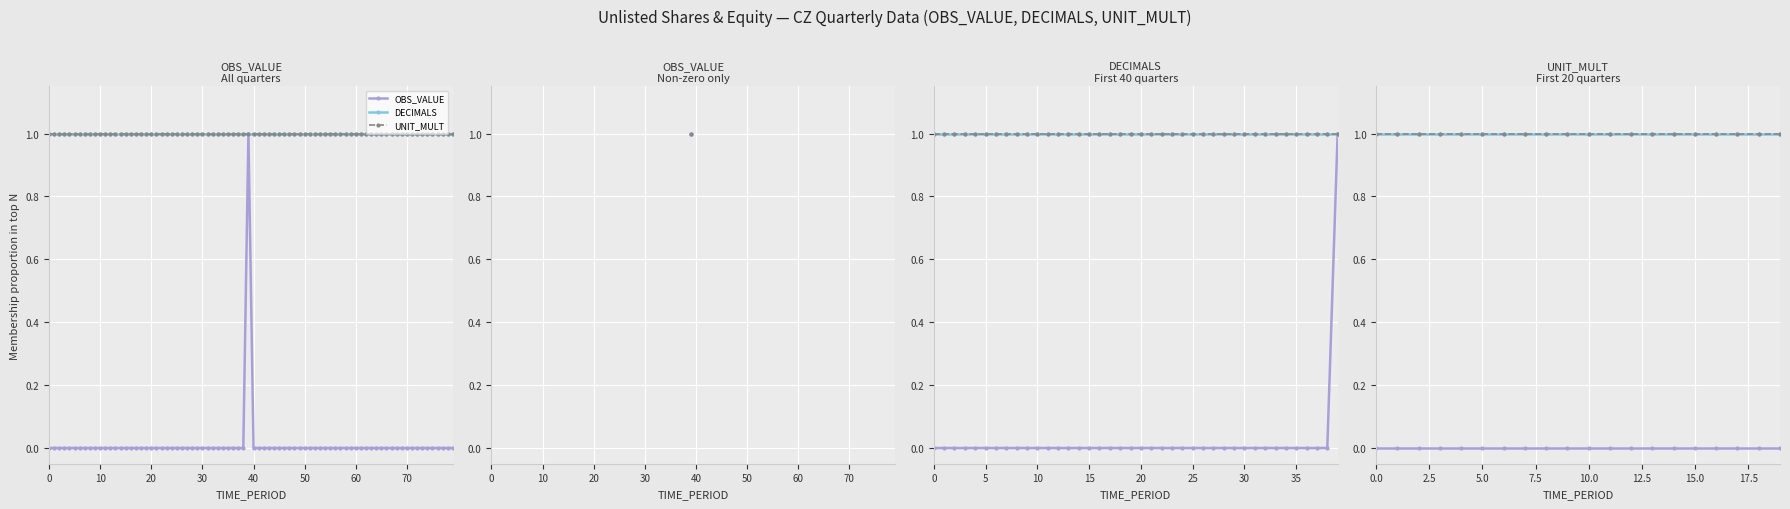

What is the sum of the DECIMALS values at 16 and 0?

2